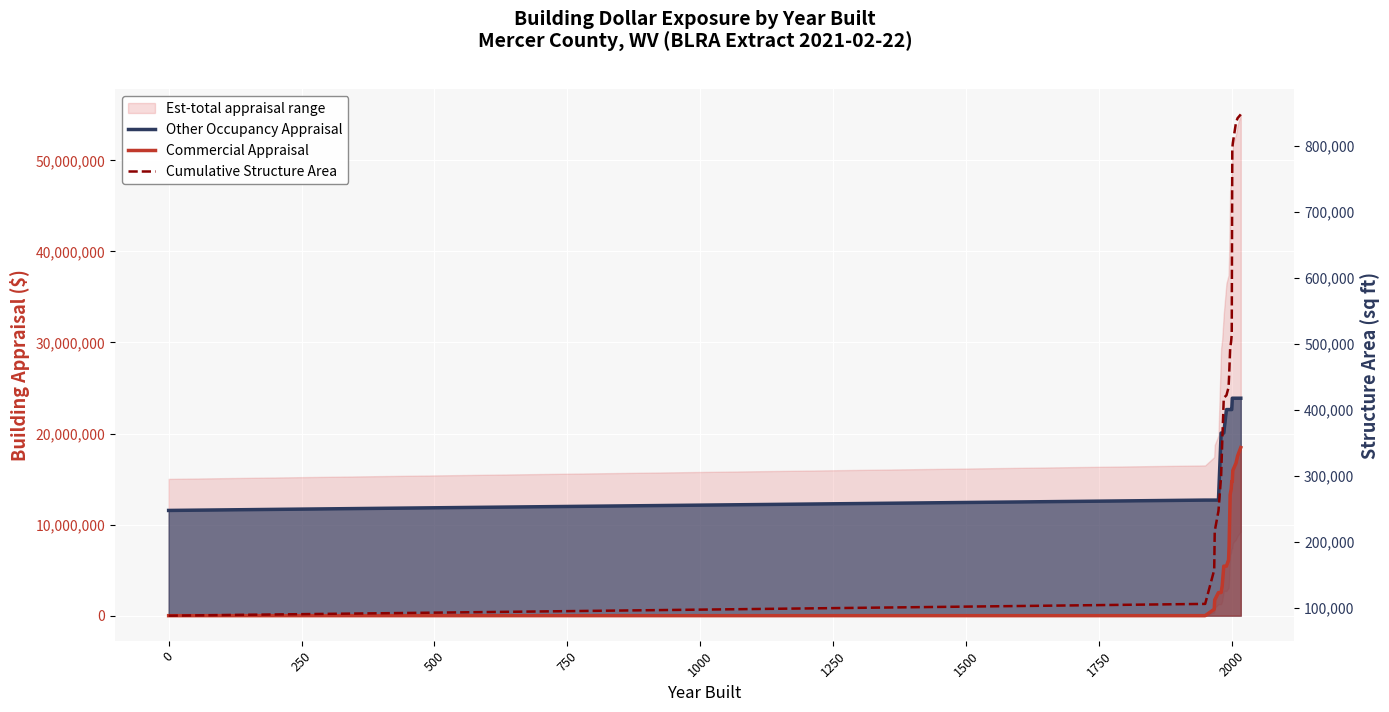

Is the value of Commercial Appraisal at 13 greater than the value of Other Occupancy Appraisal at 14?

No